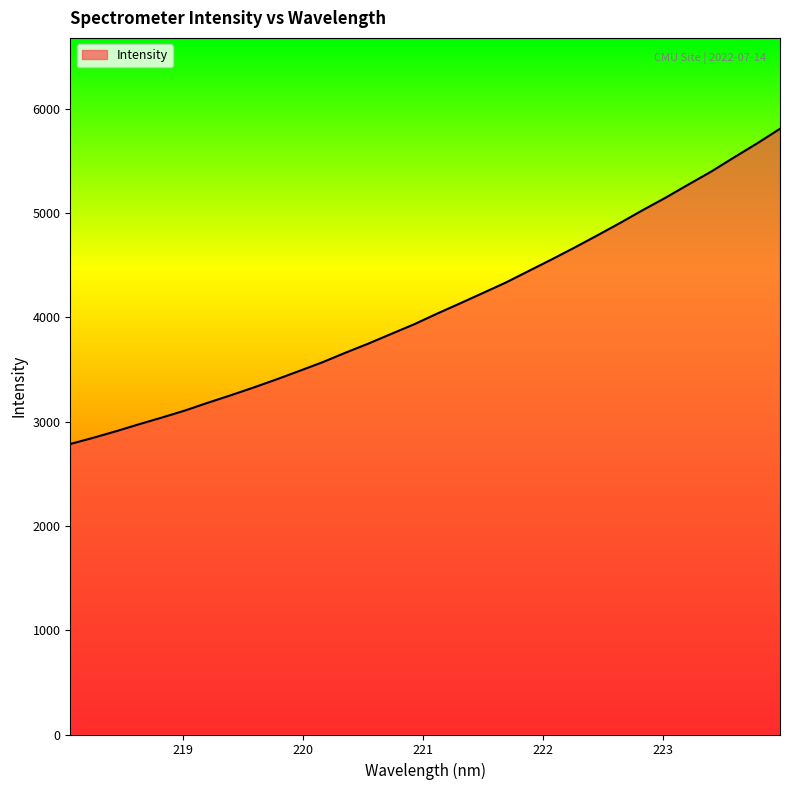

What is the minimum value shown in the chart?

2786.3